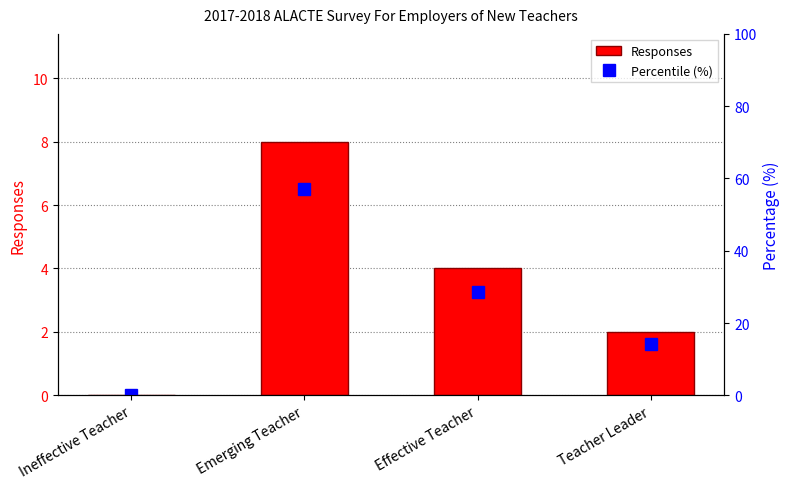

What position from the right is Ineffective Teacher?

4